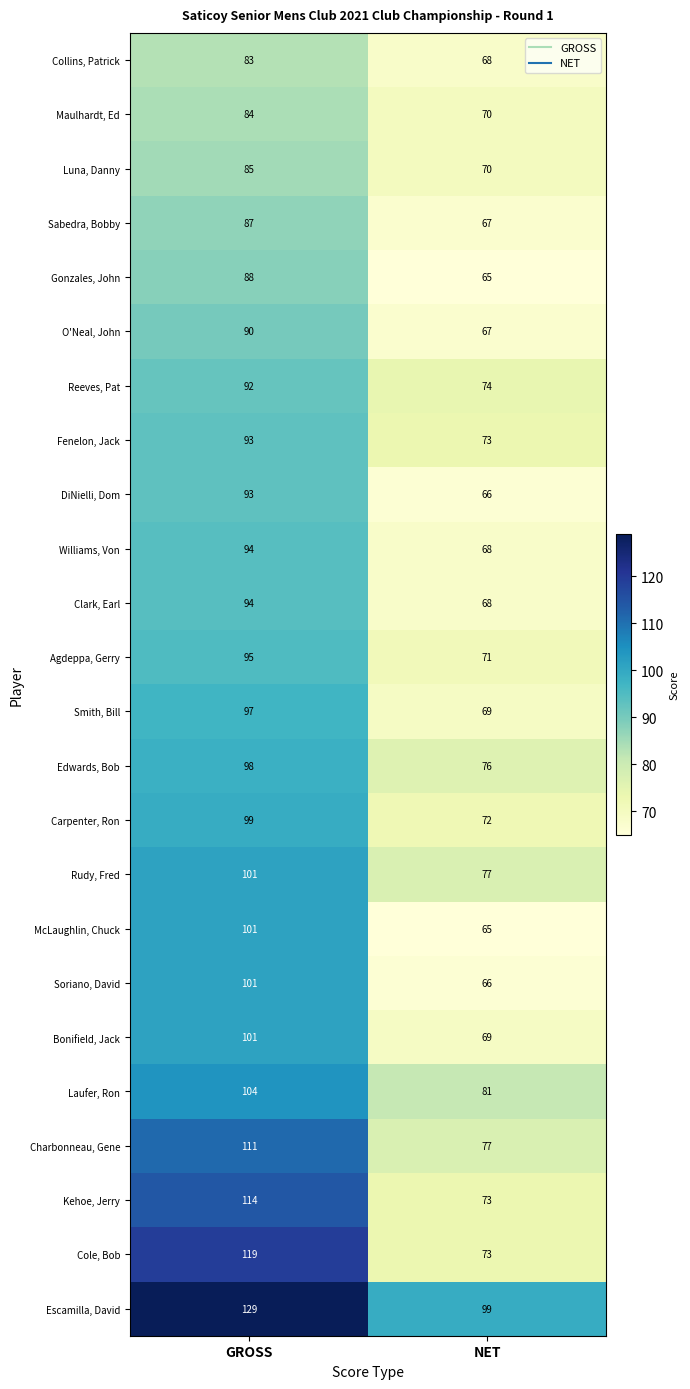

How many categories are shown in the chart?

2